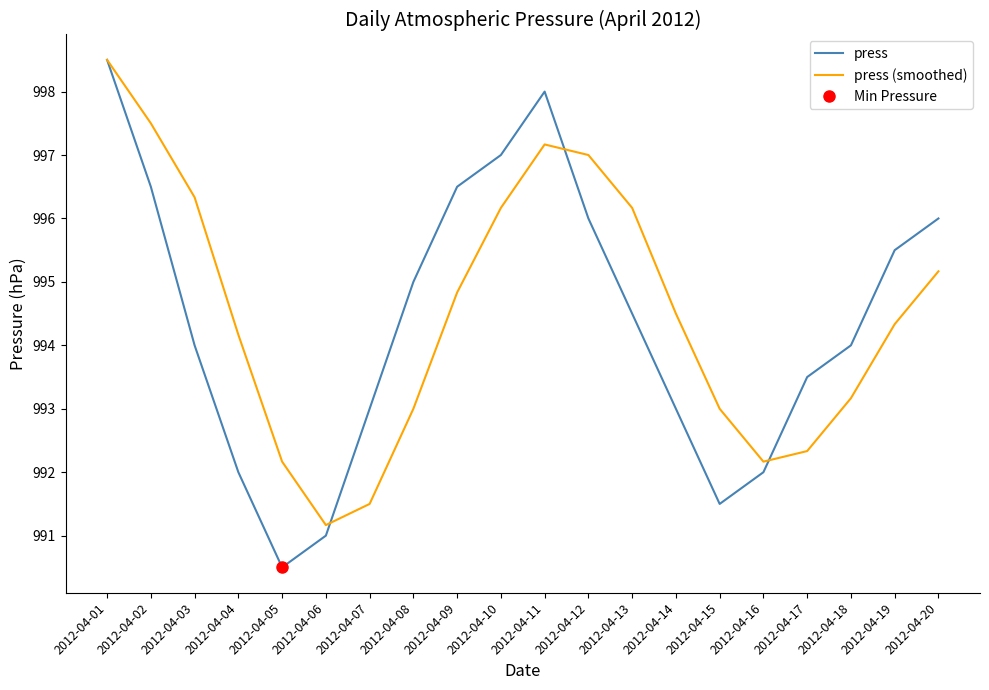

What is the difference between the press (smoothed) values at 2012-04-16 and 2012-04-09?

2.7